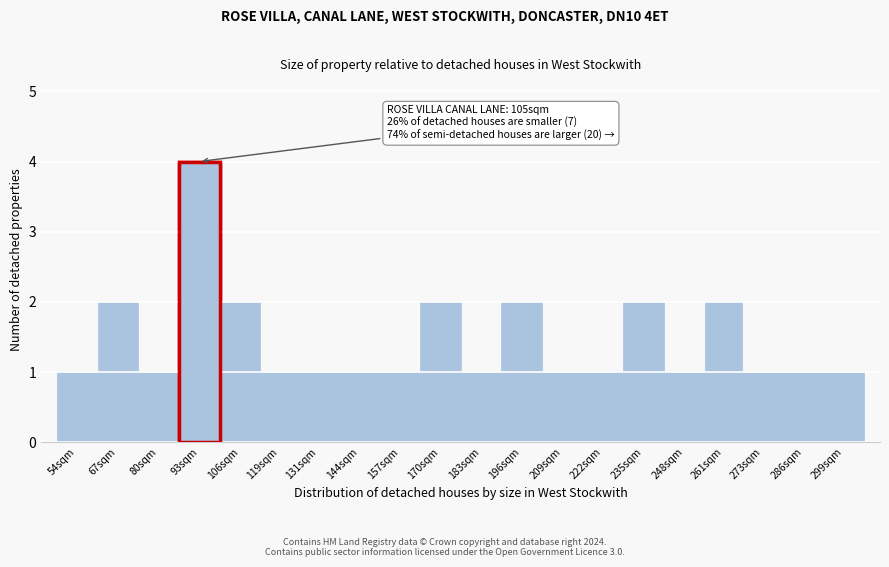

Reading right to left, transcribe all the data shown in this chart.

299sqm=1	286sqm=1	273sqm=1	261sqm=2	248sqm=1	235sqm=2	222sqm=1	209sqm=1	196sqm=2	183sqm=1	170sqm=2	157sqm=1	144sqm=1	131sqm=1	119sqm=1	106sqm=2	93sqm=4	80sqm=1	67sqm=2	54sqm=1